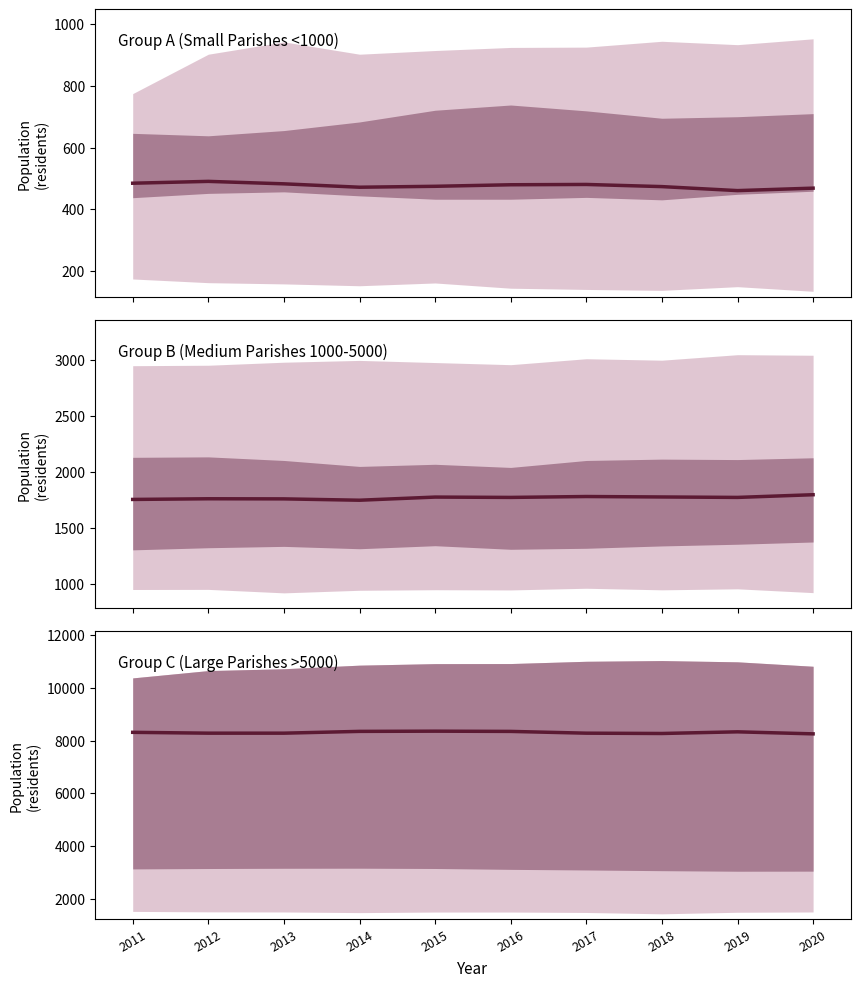

True or false: the data shows 8335 at 2019.

True